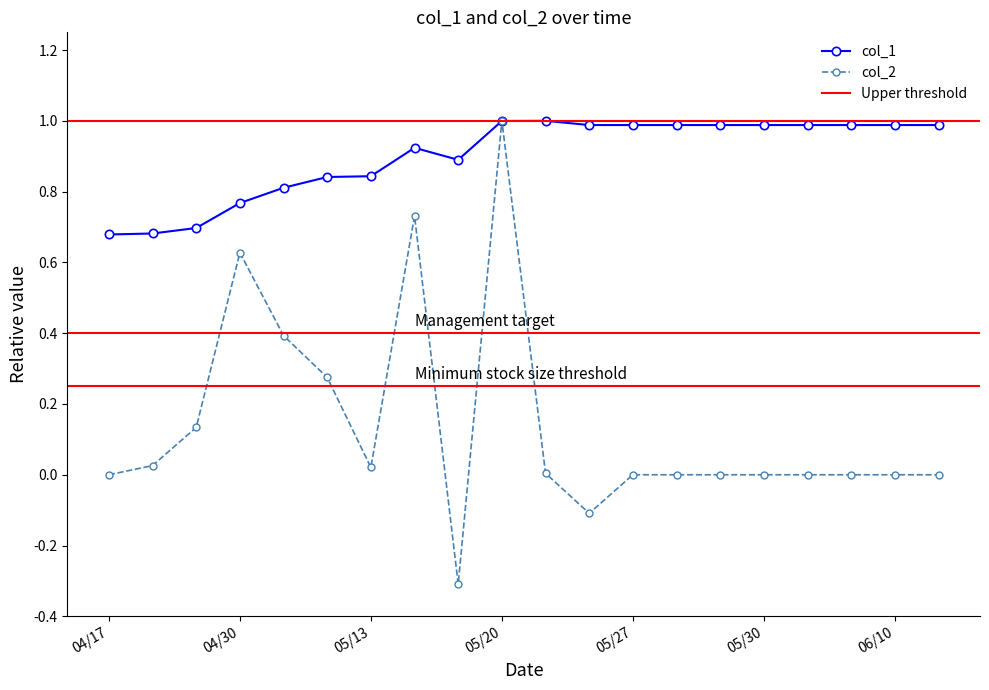

The col_1 series shows 0.2 at 04/28. True or false?

False